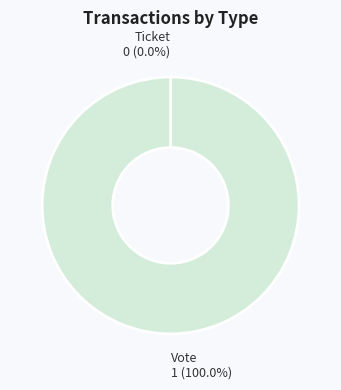

How many segments does this pie chart have?

2